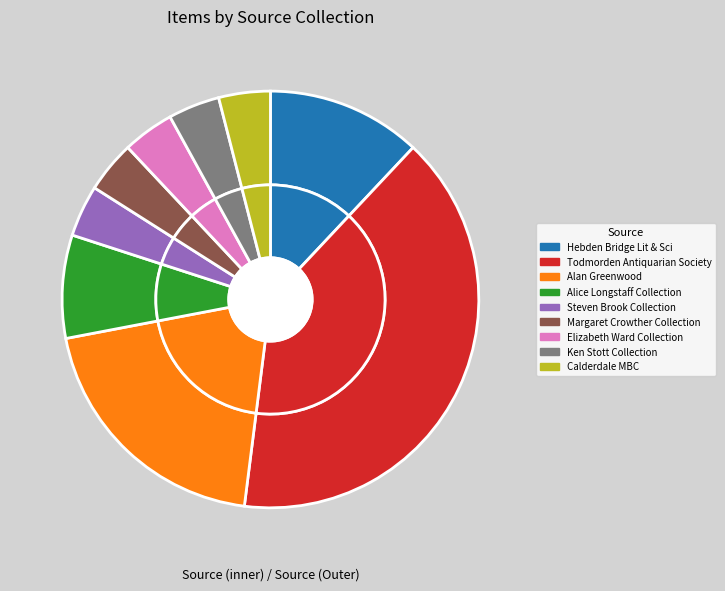

Count the number of slices in the pie.

9